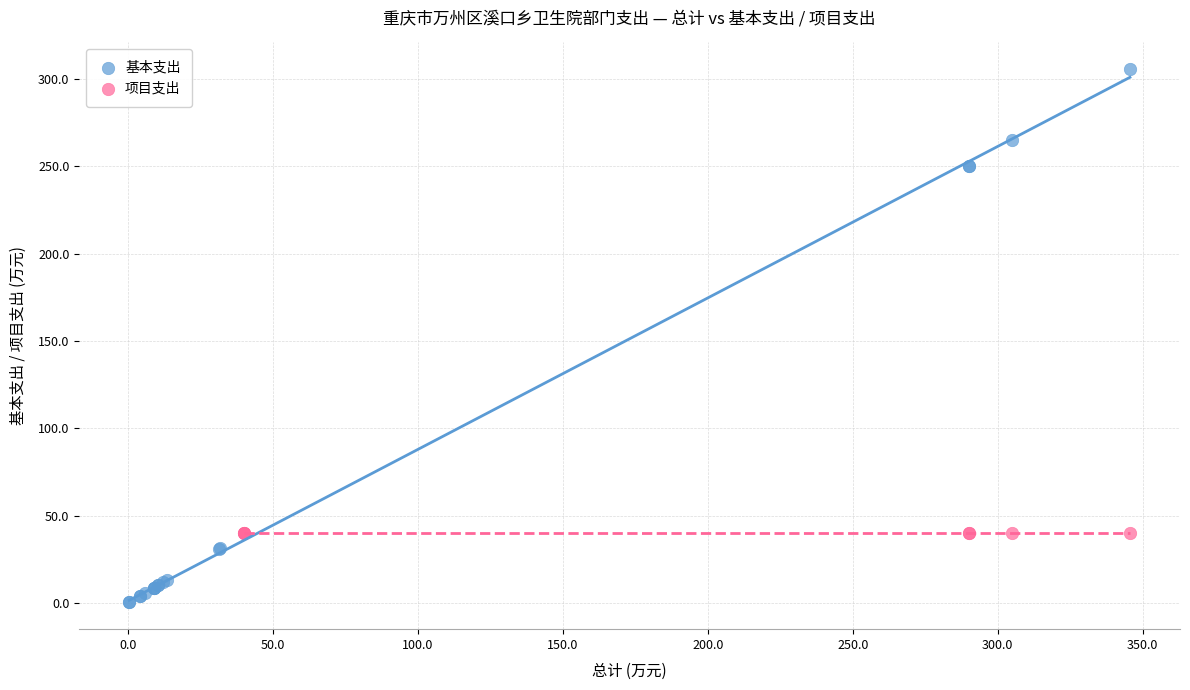

Which series reaches the maximum Y coordinate?

基本支出